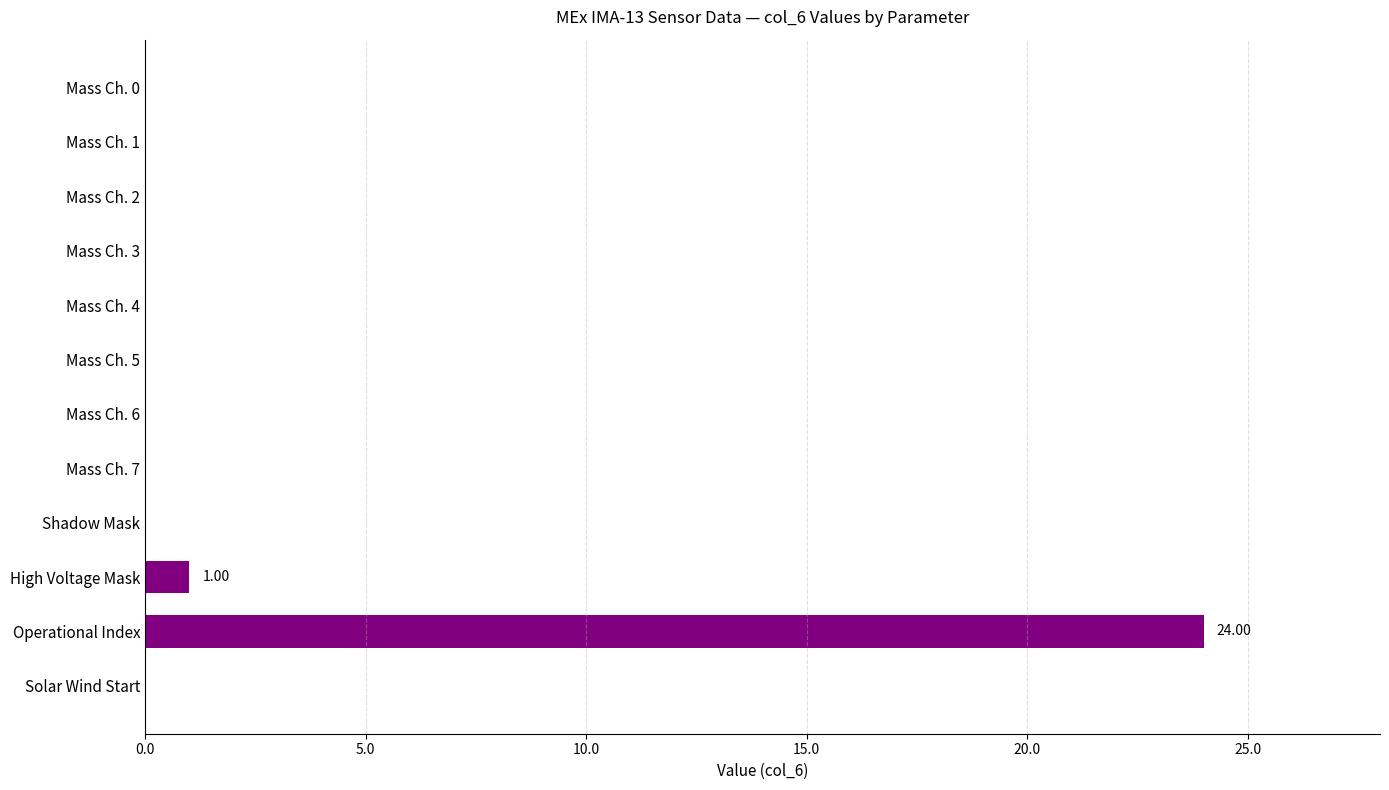

What is the change in value from Mass Ch. 1 to Operational Index?

+24